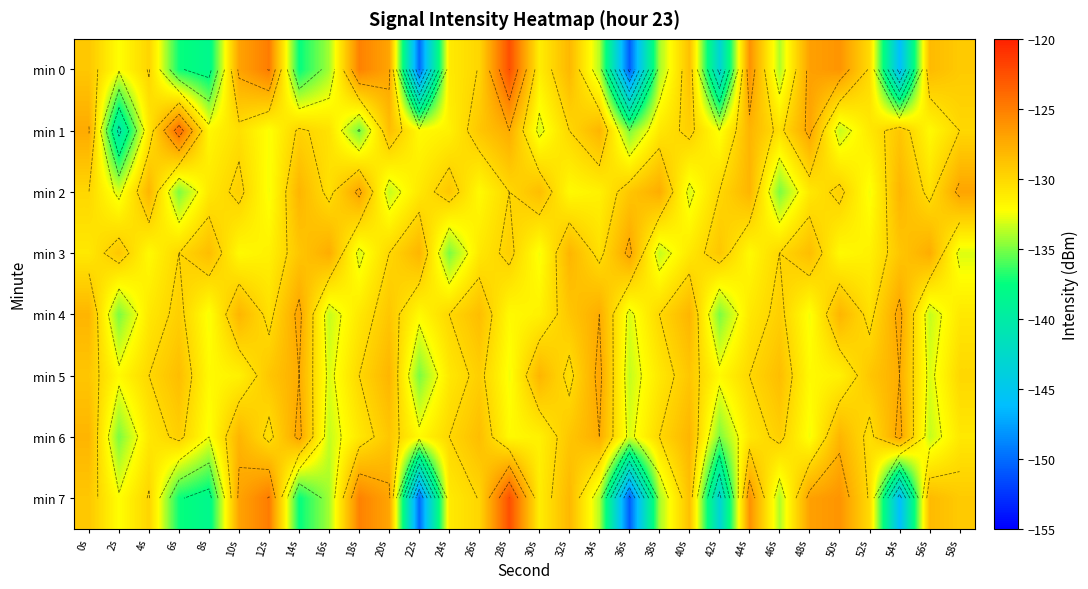

What is the sum of the min 0 values at 46s and 10s?

-260.9